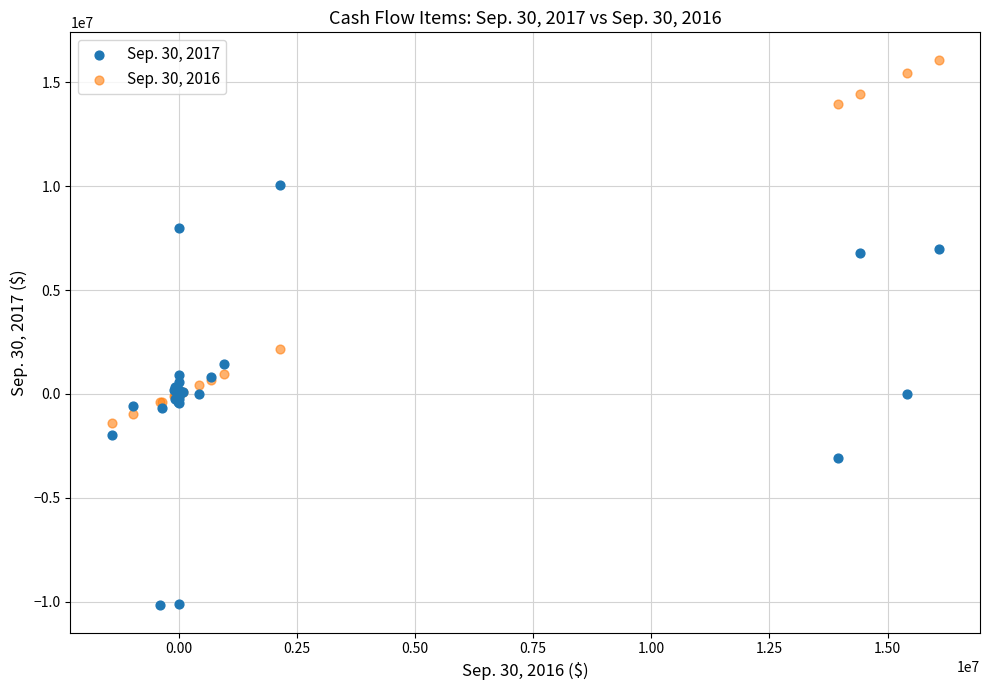

Across all series, what Y value is closest to 2955216?

2140298